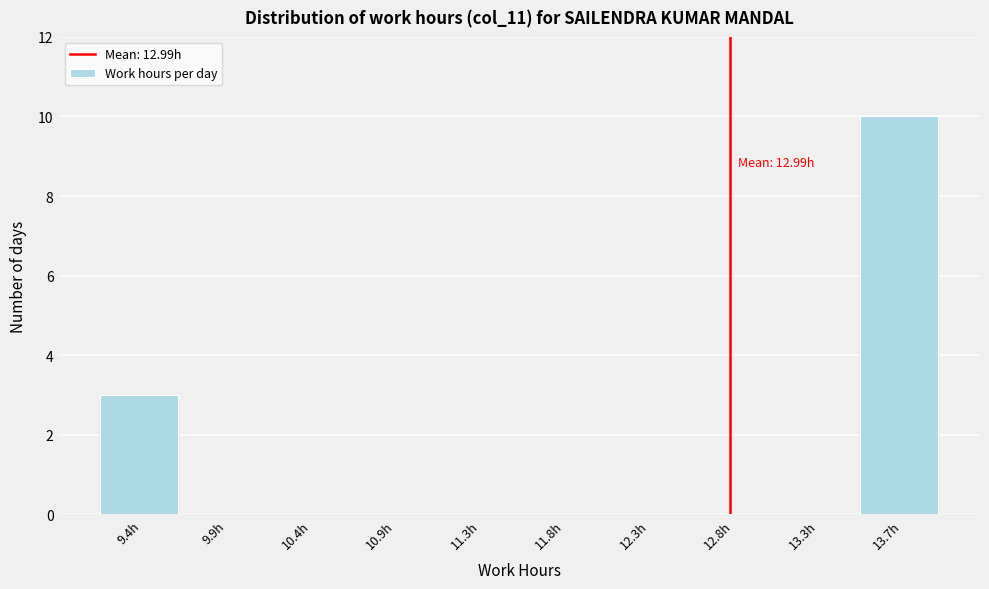

Reading left to right, what are all the values shown in this chart?

9.4h=3	9.9h=0	10.4h=0	10.9h=0	11.3h=0	11.8h=0	12.3h=0	12.8h=0	13.3h=0	13.7h=10